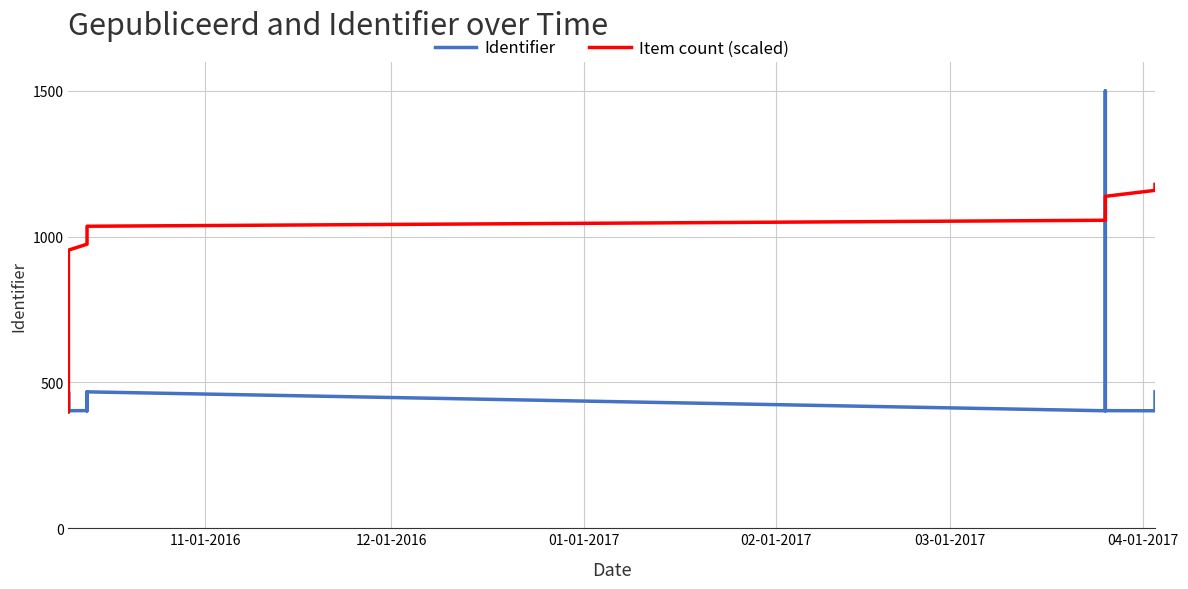

Which series has the largest total across all categories?

Item count (scaled)